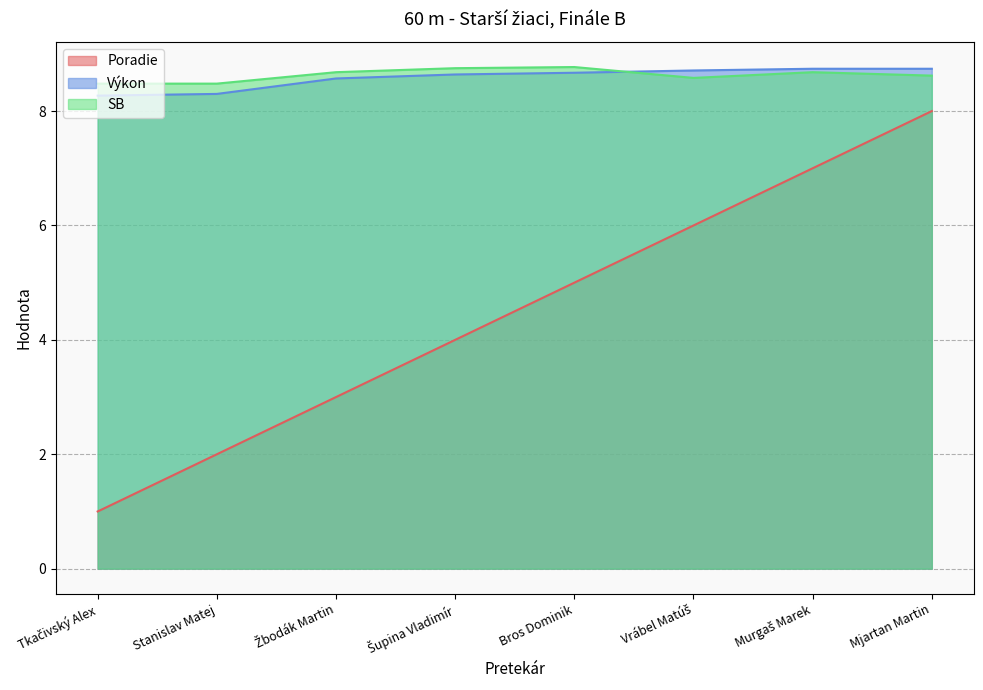

What is the average value of the Výkon series?

8.6